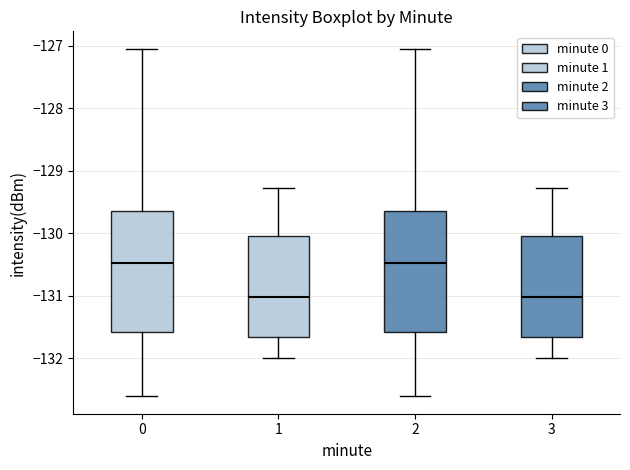

Reading left to right, transcribe this box plot: for each box, give where its median line is, the range the box spans, and where its two whiskers end, as read against the y-axis. The values are not printed on the chart, so give them approximately, as read against the axis.

0: median -130.5, box -131.6 to -129.7, whiskers -132.6 to -127.0
1: median -131.0, box -131.7 to -130.0, whiskers -132.0 to -129.3
2: median -130.5, box -131.6 to -129.7, whiskers -132.6 to -127.0
3: median -131.0, box -131.7 to -130.0, whiskers -132.0 to -129.3